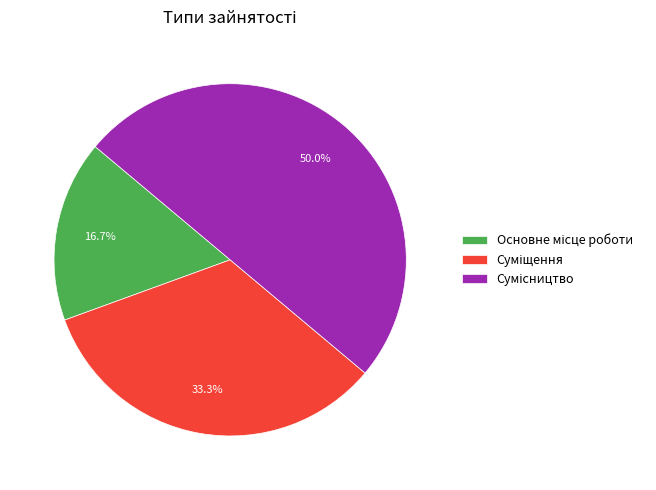

How many segments does this pie chart have?

3